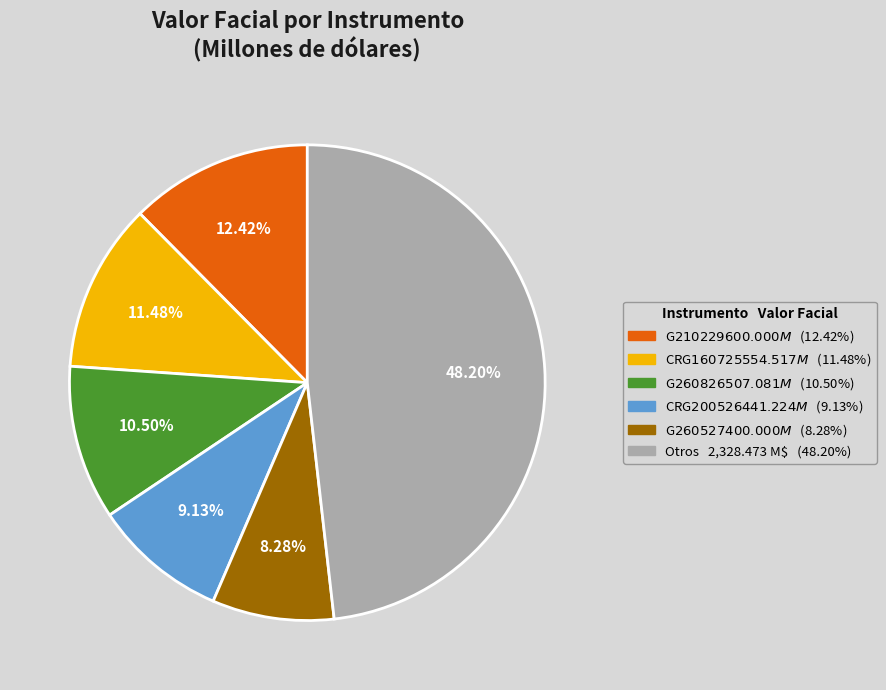

Does any single category account for the majority?

No